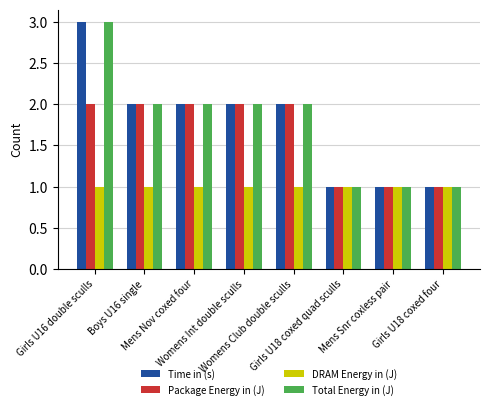

The Package Energy in (J) series shows 2 at Girls U18 coxed quad sculls. True or false?

False